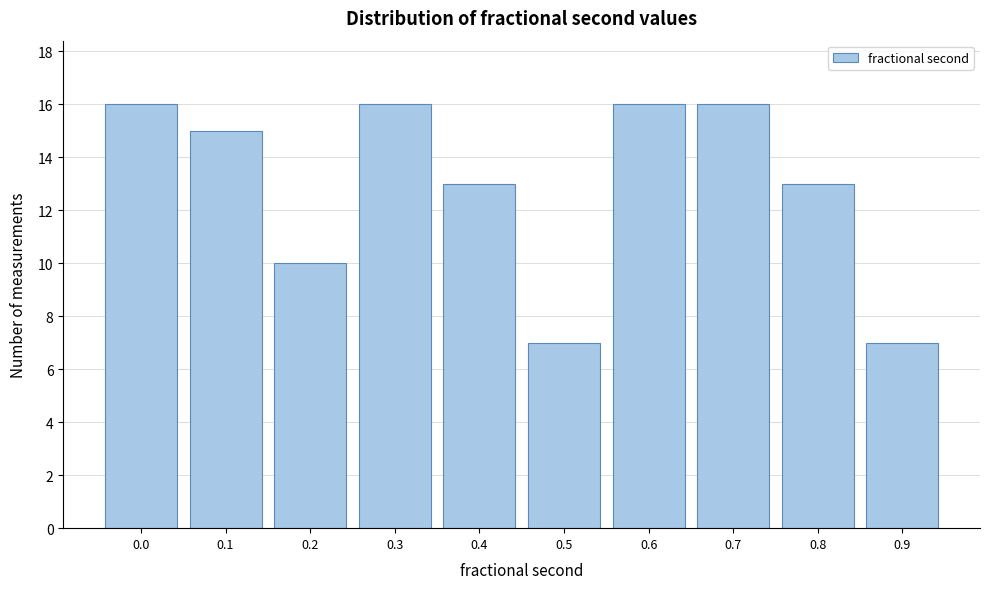

Reading right to left, transcribe all the data shown in this chart.

7	13	16	16	7	13	16	10	15	16